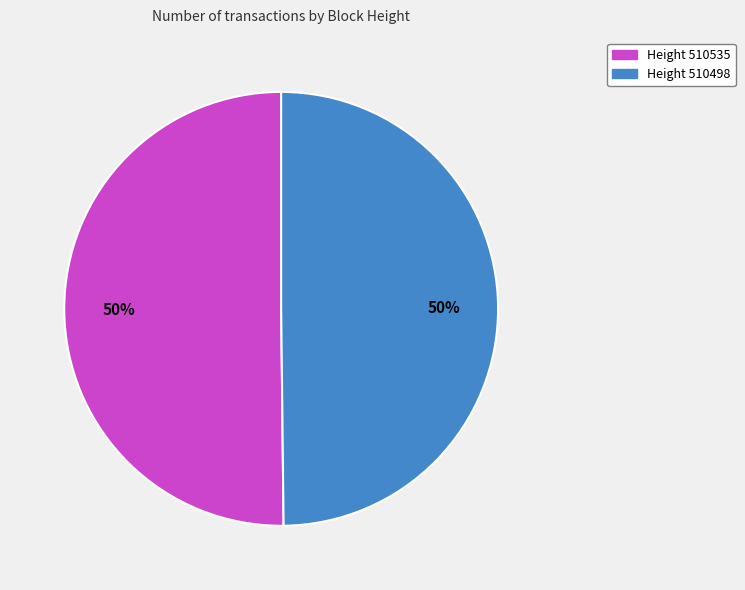

Count the number of slices in the pie.

2